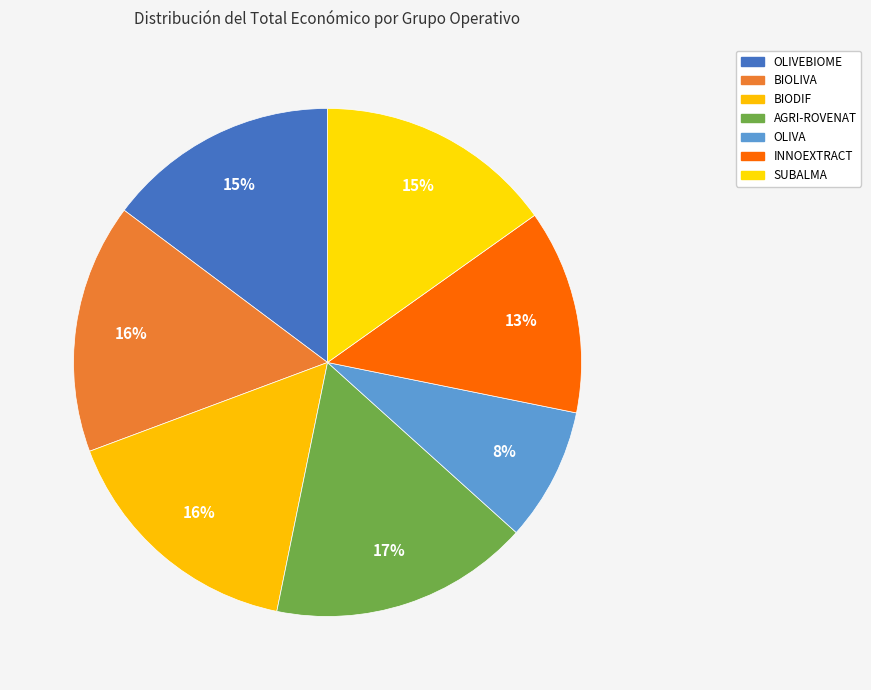

What percentage is NOT represented by BIODIF?

83.9%